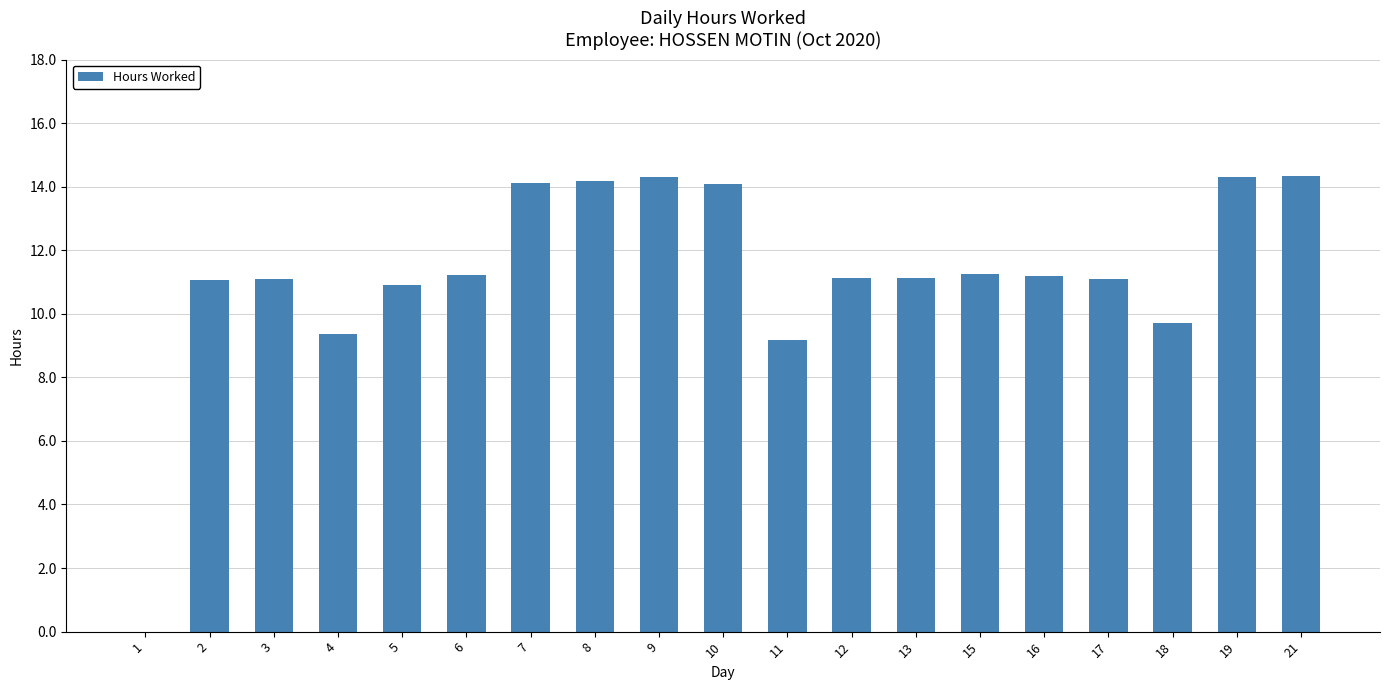

How many distinct data groups are displayed?

1